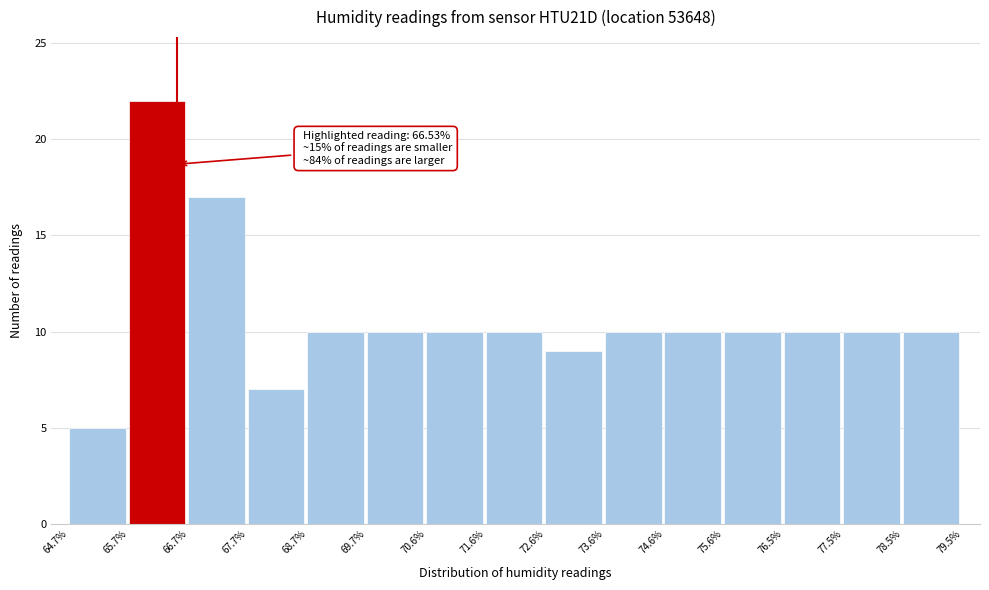

Which range on the x-axis has the tallest bar?

65.7% to 66.7%